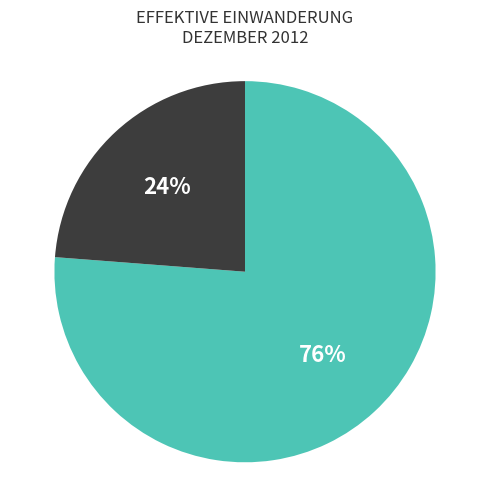

To the nearest percent, what is the difference between the largest and smallest slice percentages?

52%